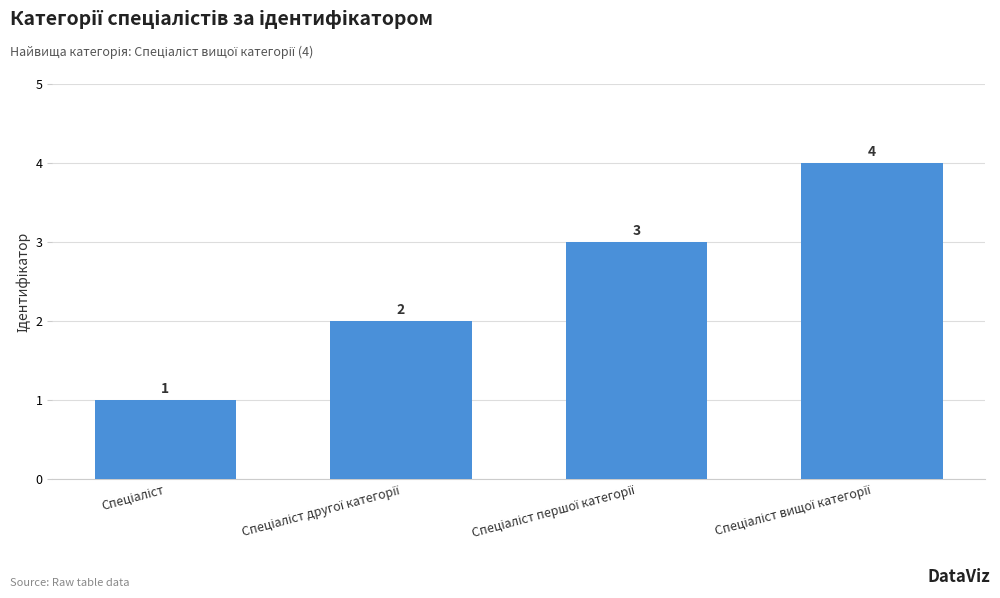

What is the maximum value shown in the chart?

4